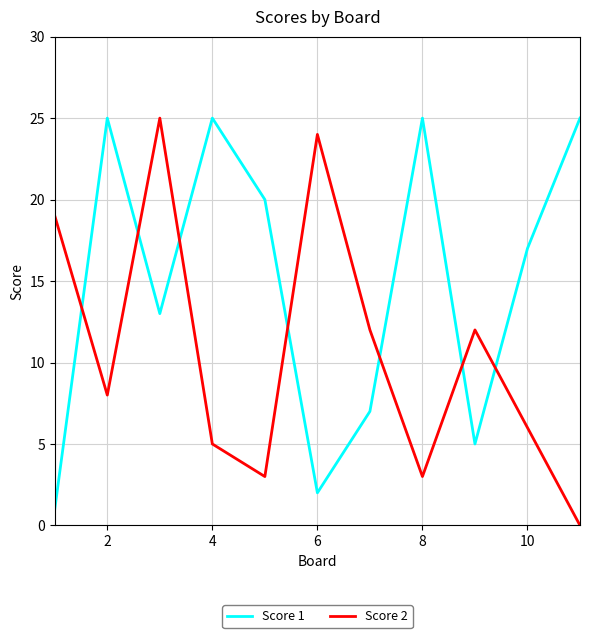

What are all the series names shown in the legend?

Score 1, Score 2